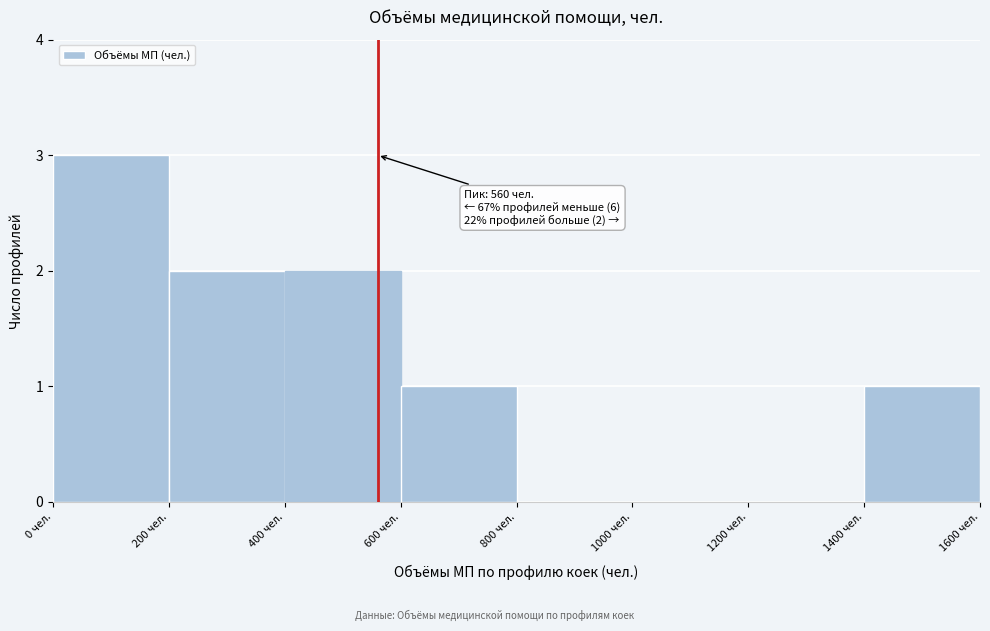

Over which range of the x-axis is the bar tallest?

0 to 200